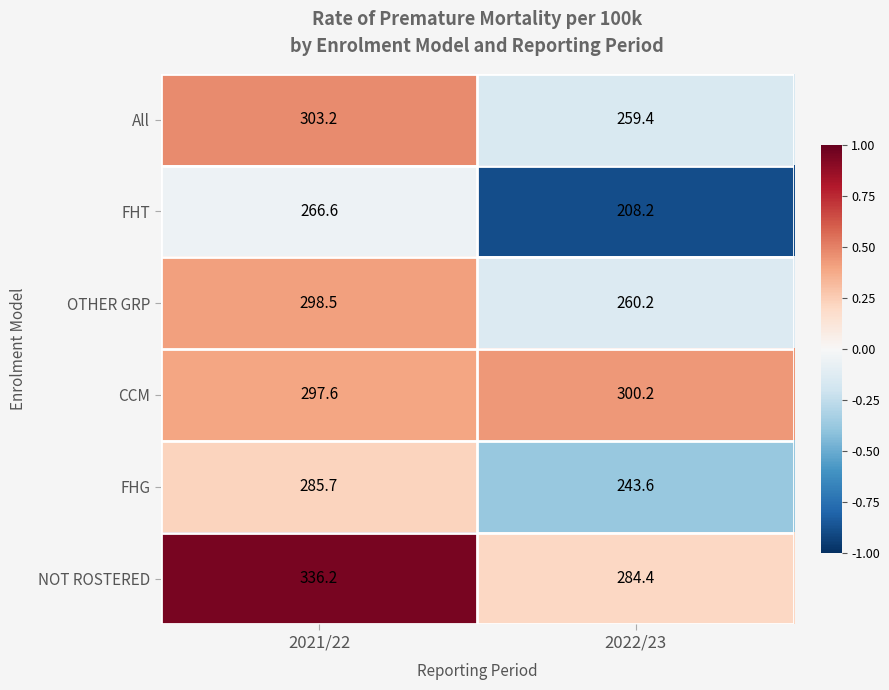

Rank the series by their maximum value, from highest to lowest.

NOT ROSTERED, All, CCM, OTHER GRP, FHG, FHT